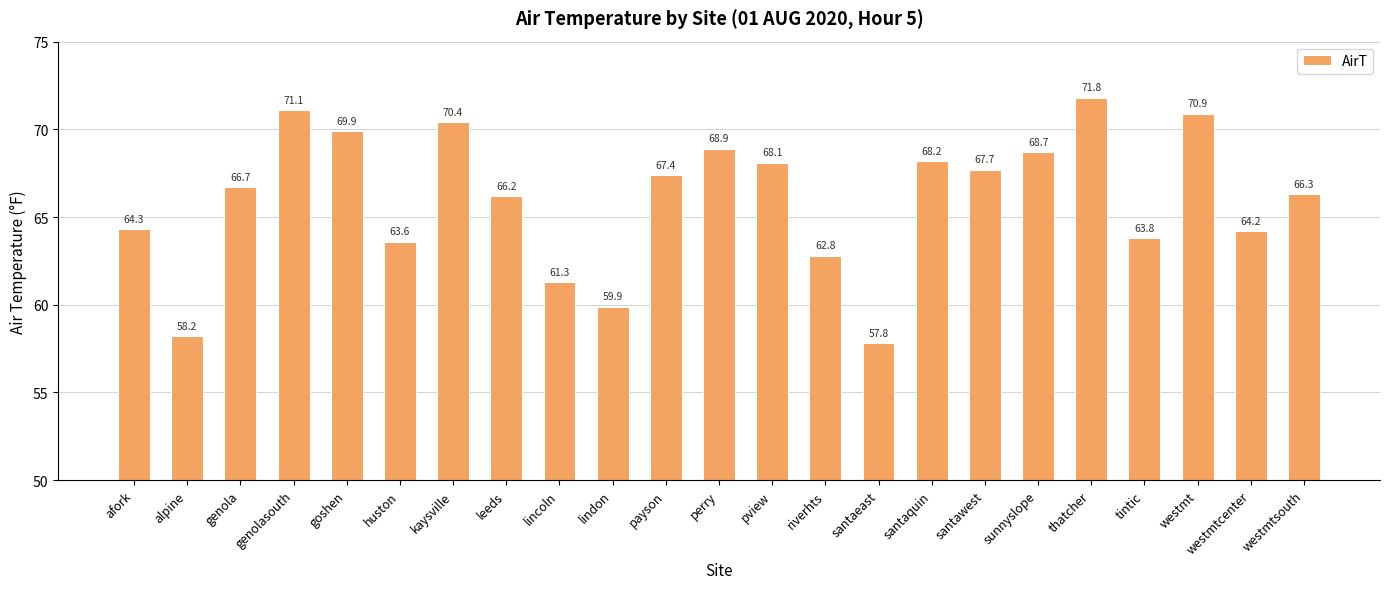

Reading right to left, what are all the values shown in this chart?

westmtsouth=66.3	westmtcenter=64.2	westmt=70.9	tintic=63.8	thatcher=71.8	sunnyslope=68.7	santawest=67.7	santaquin=68.2	santaeast=57.8	riverhts=62.8	pview=68.1	perry=68.9	payson=67.4	lindon=59.9	lincoln=61.3	leeds=66.2	kaysville=70.4	huston=63.6	goshen=69.9	genolasouth=71.1	genola=66.7	alpine=58.2	afork=64.3